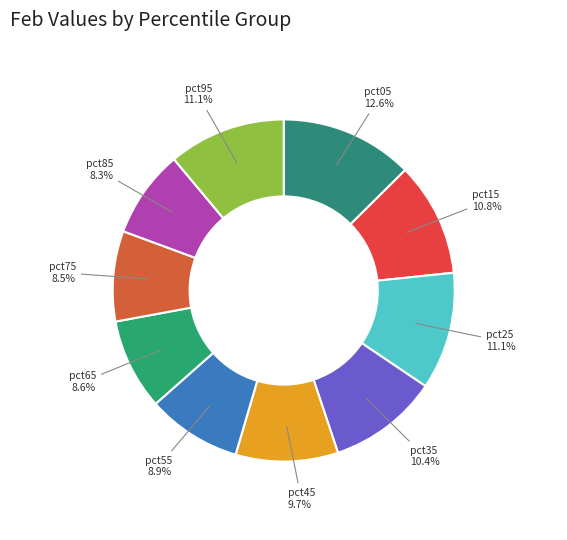

How many segments does this pie chart have?

10